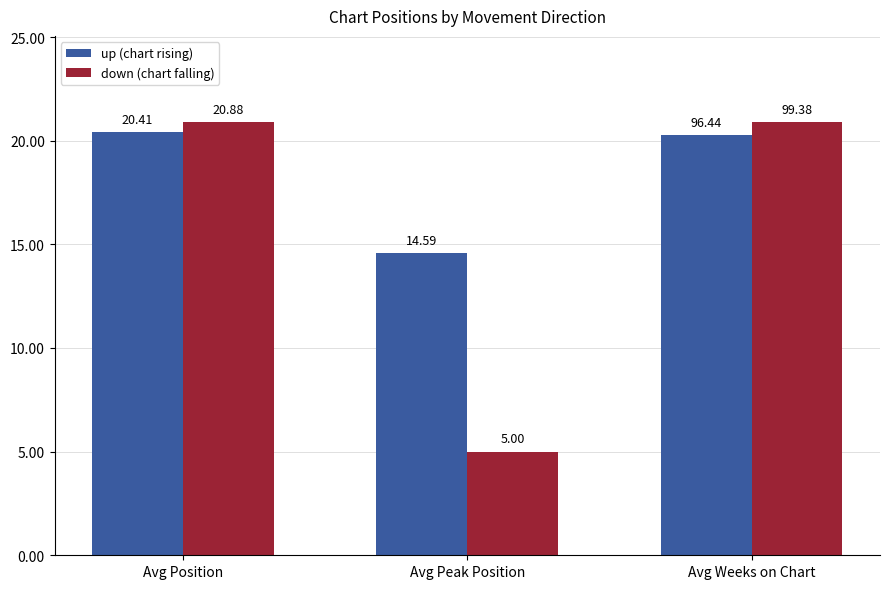

What is the total value across all series at Avg Peak Position?

19.6